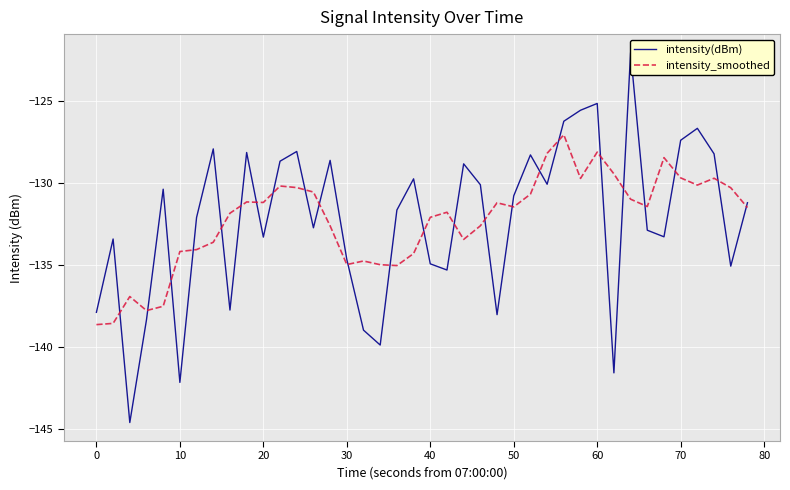

What is the total value across all series at 70?

-257.1